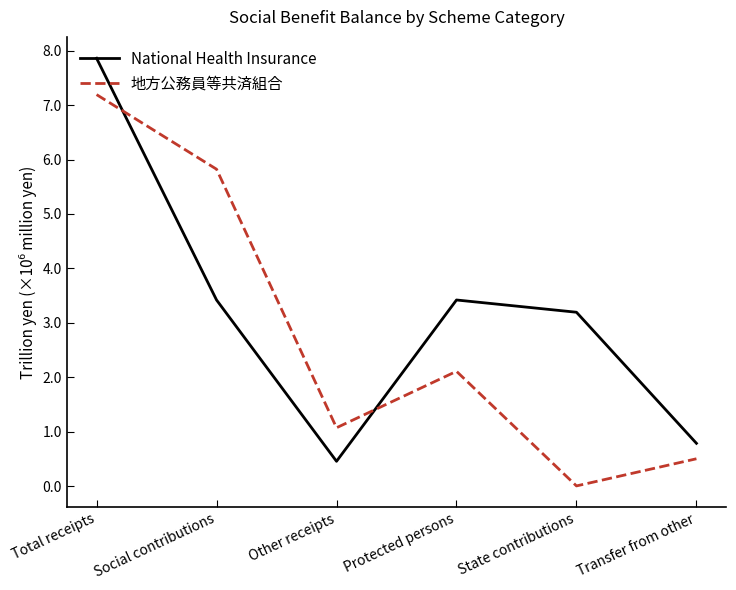

How many interior local valleys does the National Health Insurance series have?

1